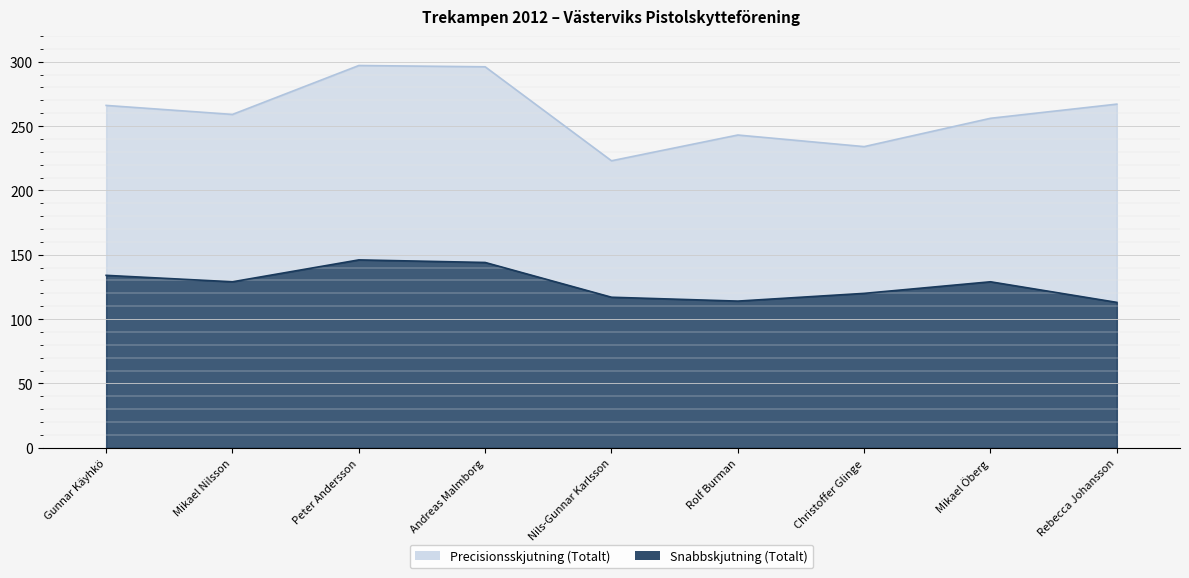

What are all the series names shown in the legend?

Precisionsskjutning (Totalt), Snabbskjutning (Totalt)